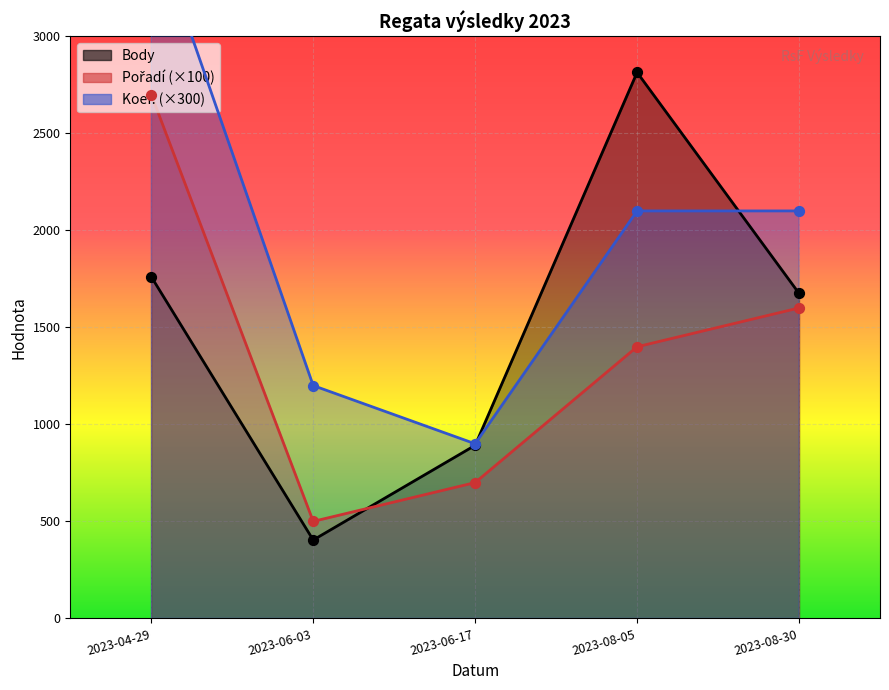

At how many categories does at least one series exceed 527?

5